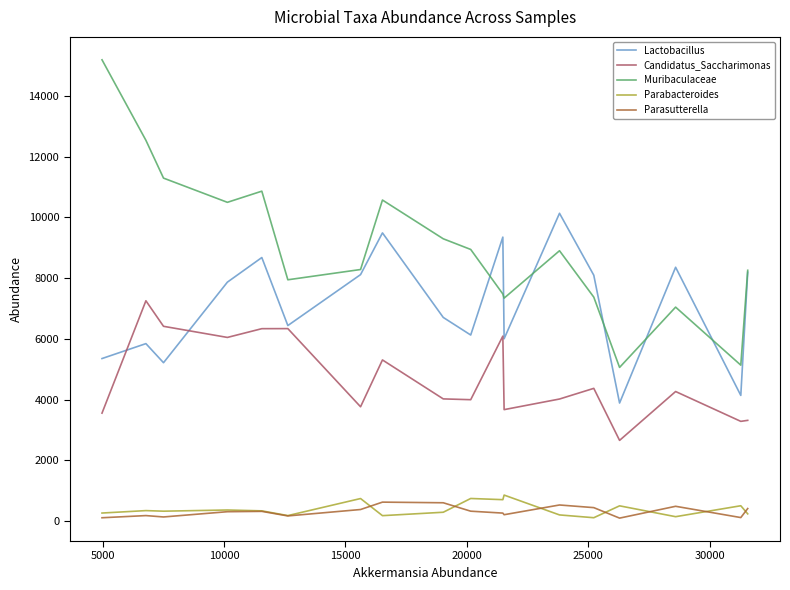

What is the highest value of the Parabacteroides series?

861